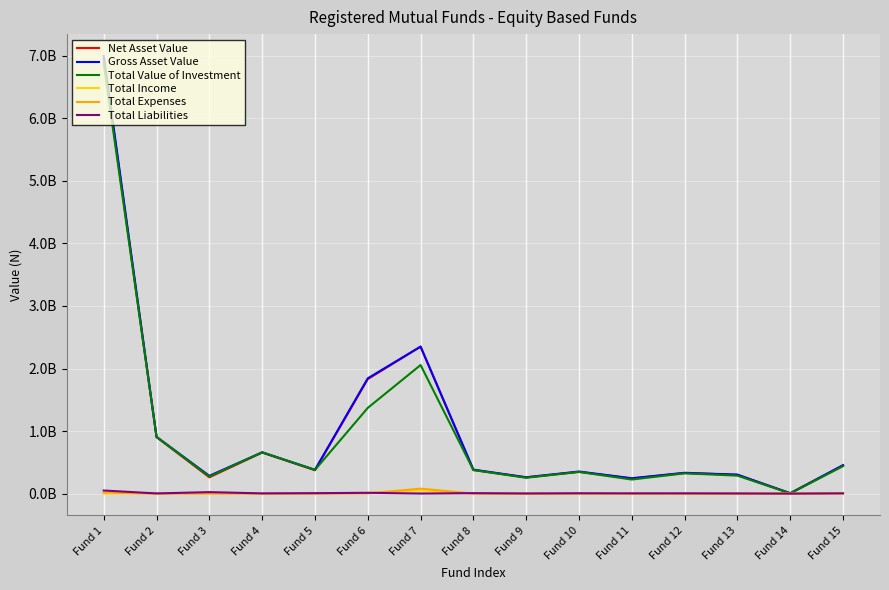

True or false: Total Value of Investment and Gross Asset Value intersect in this chart.

False